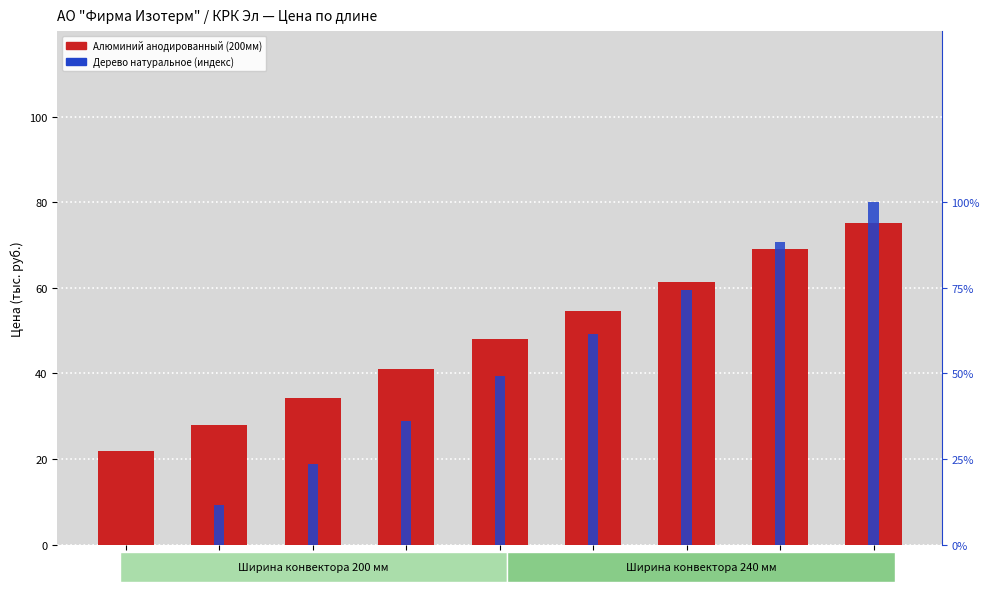

At 600, list the series in order from largest to smallest.

Алюминий анодированный (200мм), Дерево натуральное (индекс)